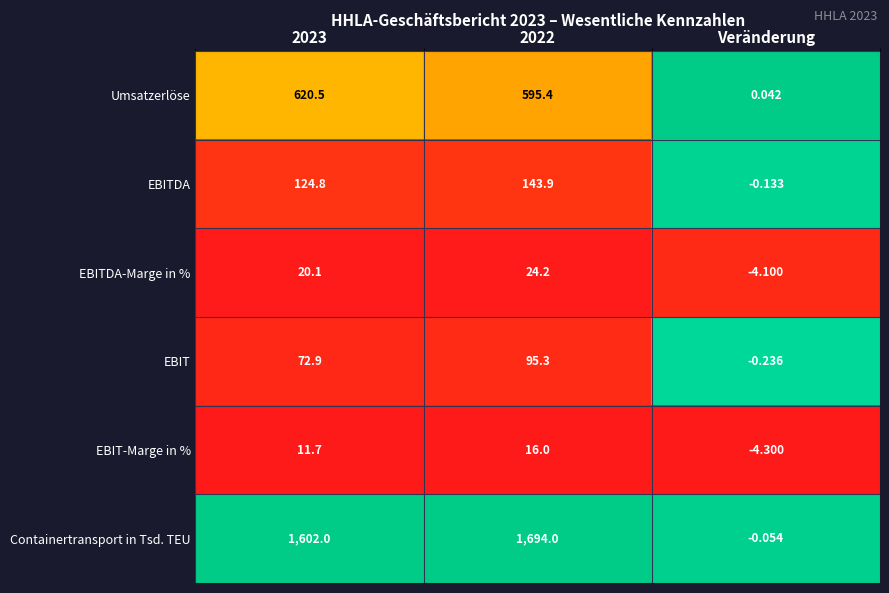

Between 2023 and 2022, which series saw the biggest shift?

Containertransport in Tsd. TEU